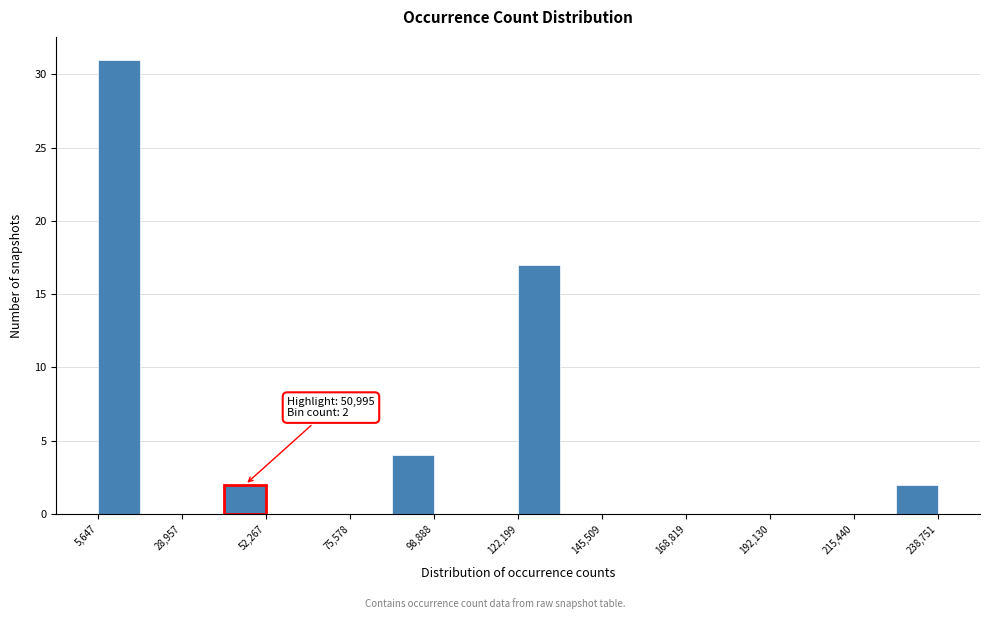

Around what value on the x-axis is the tallest bar? Give the approximate position of its centre, as read against the axis.

10000